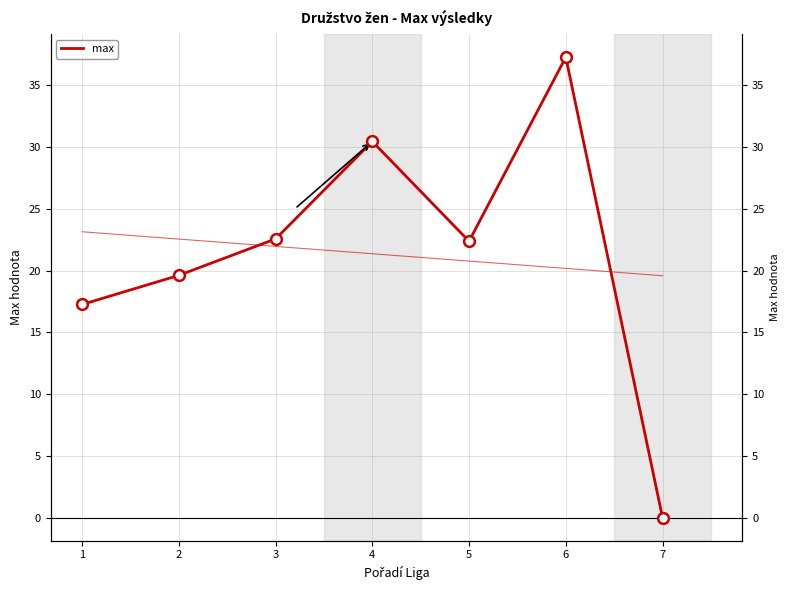

Which has a higher value, 7 or 3?

3